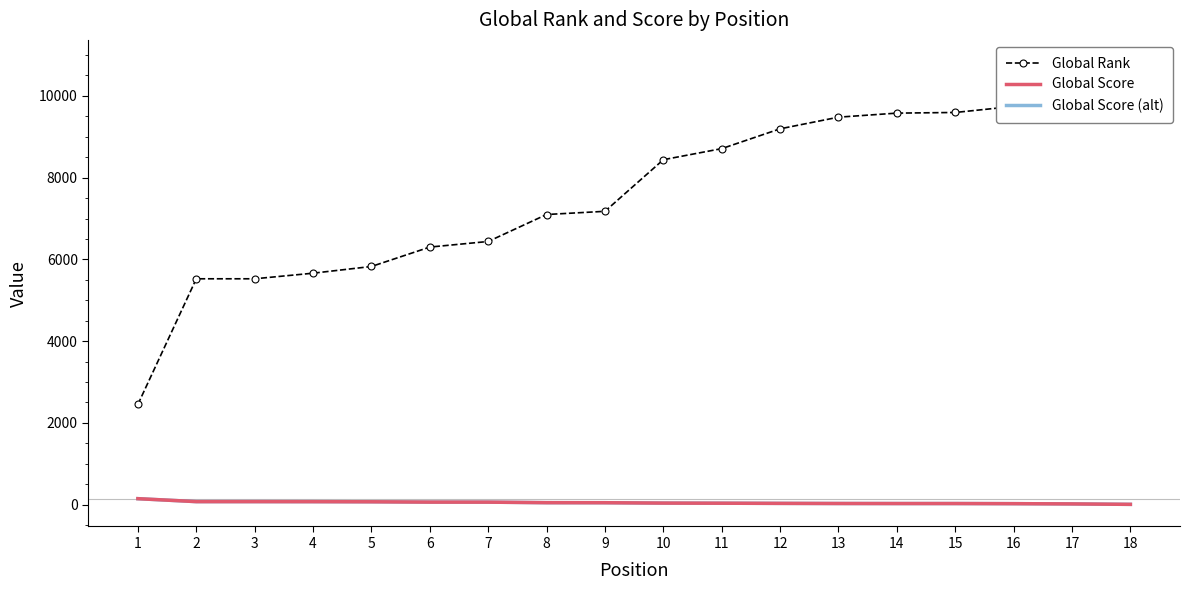

At which label is Global Rank closest to 6640?

7